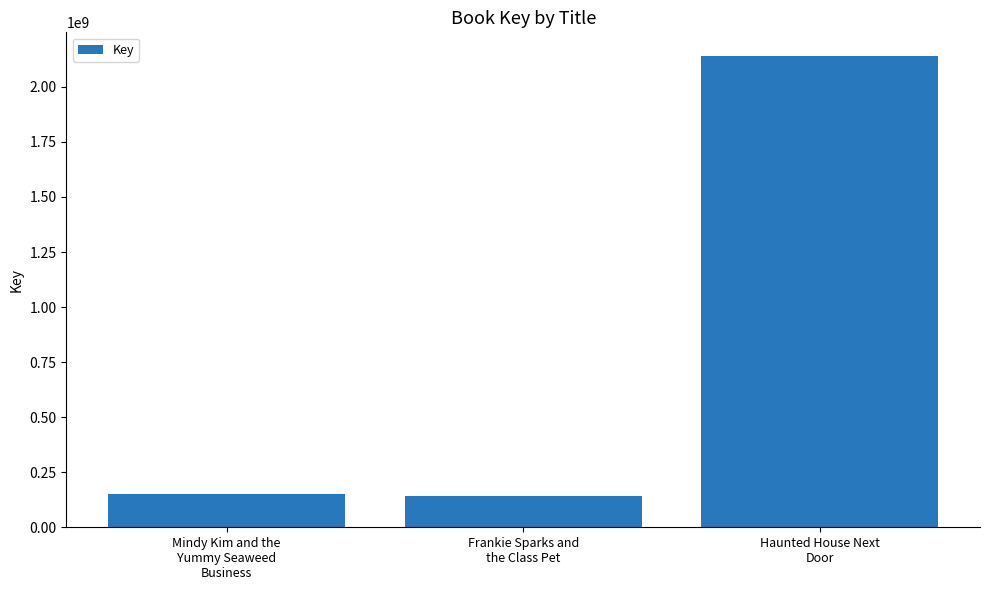

What is the average value?

811133759